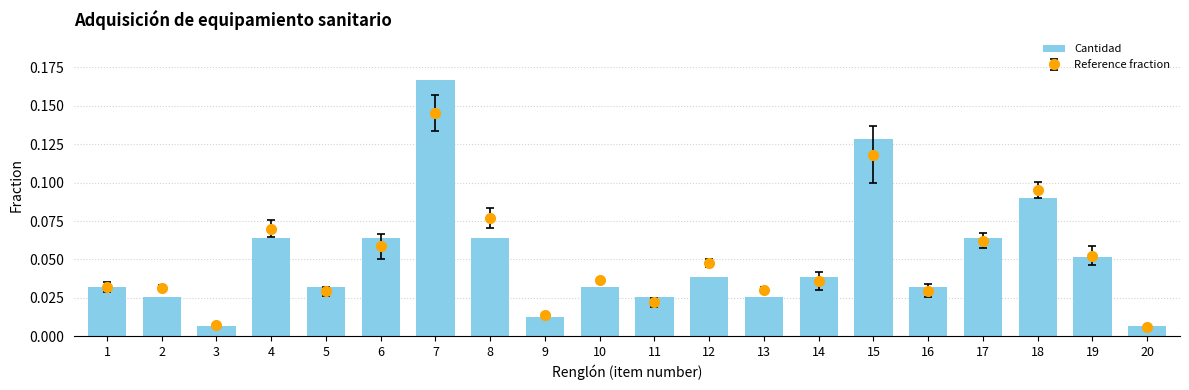

The value at 11 is 0.0. True or false?

False